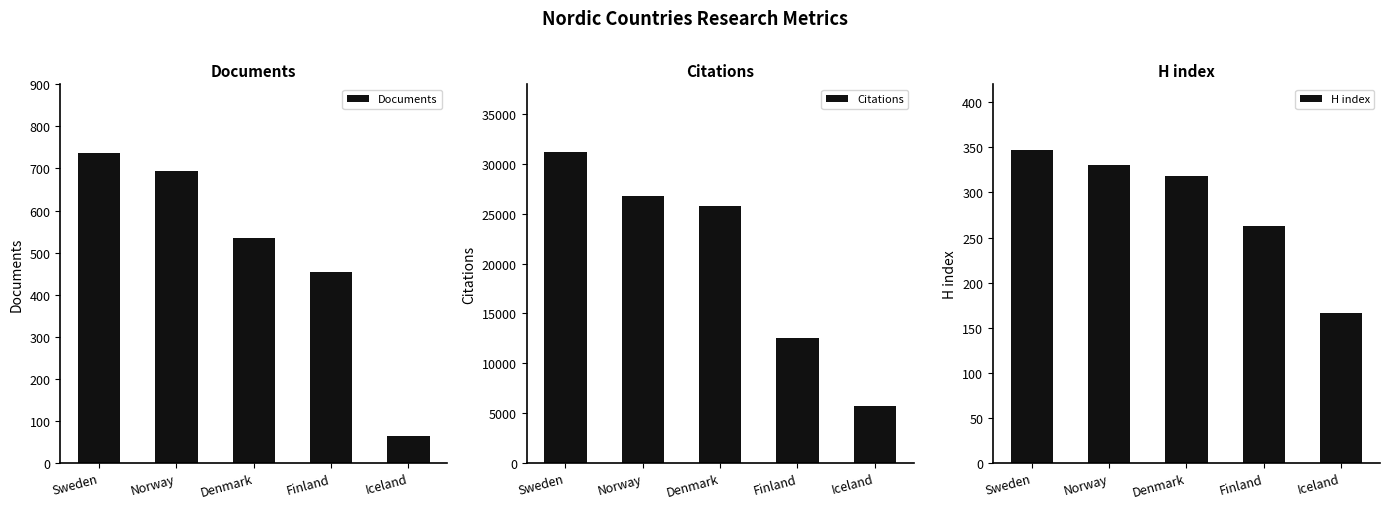

How many data points in Citations are above 25741?

2